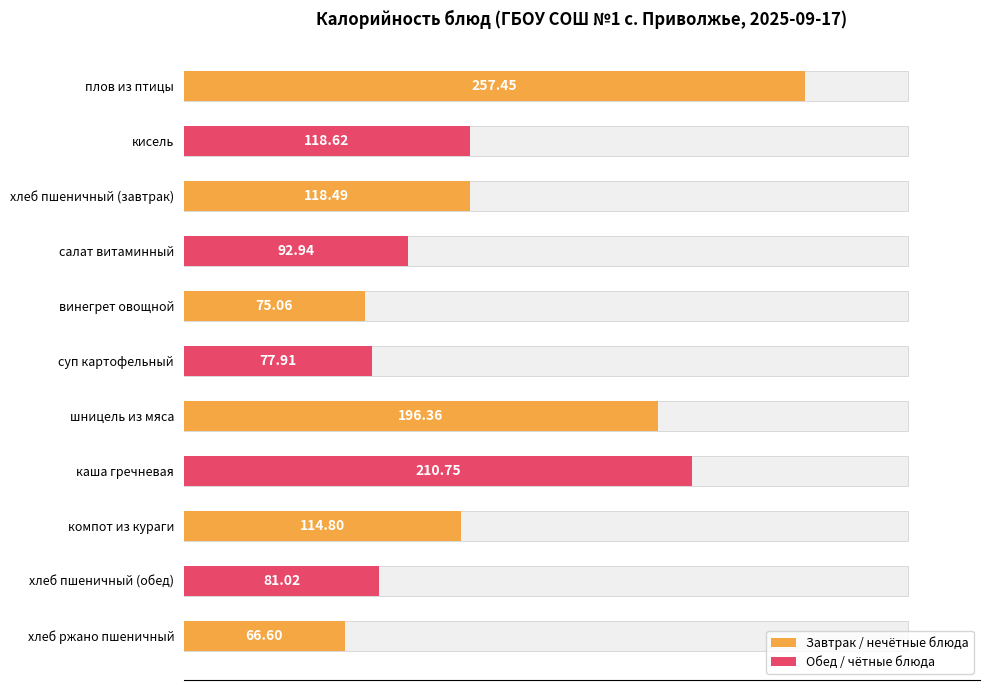

Reading left to right, extract all data points from this chart.

257.4	118.6	118.5	92.9	75.1	77.9	196.4	210.8	114.8	81.0	66.6